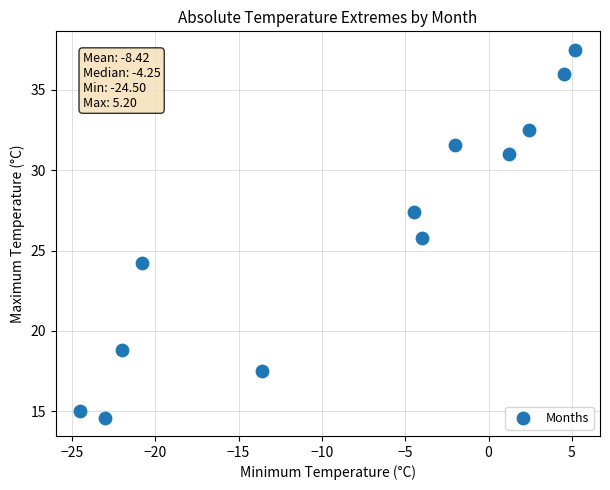

What is the average Y value?

26.0